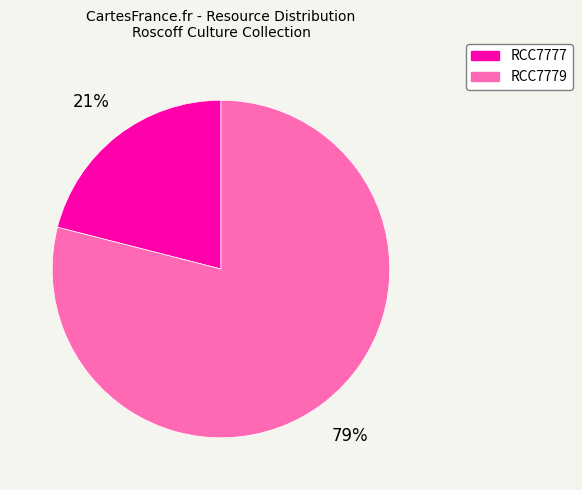

How many slices are in this pie chart?

2